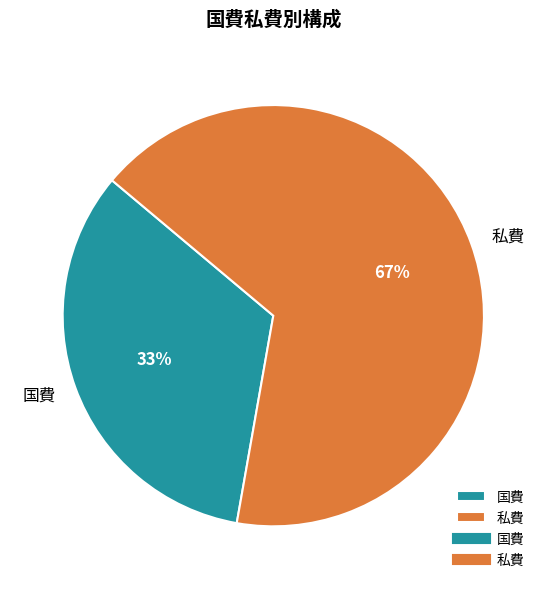

Is the sum of 私費 and 国費 greater than half?

Yes